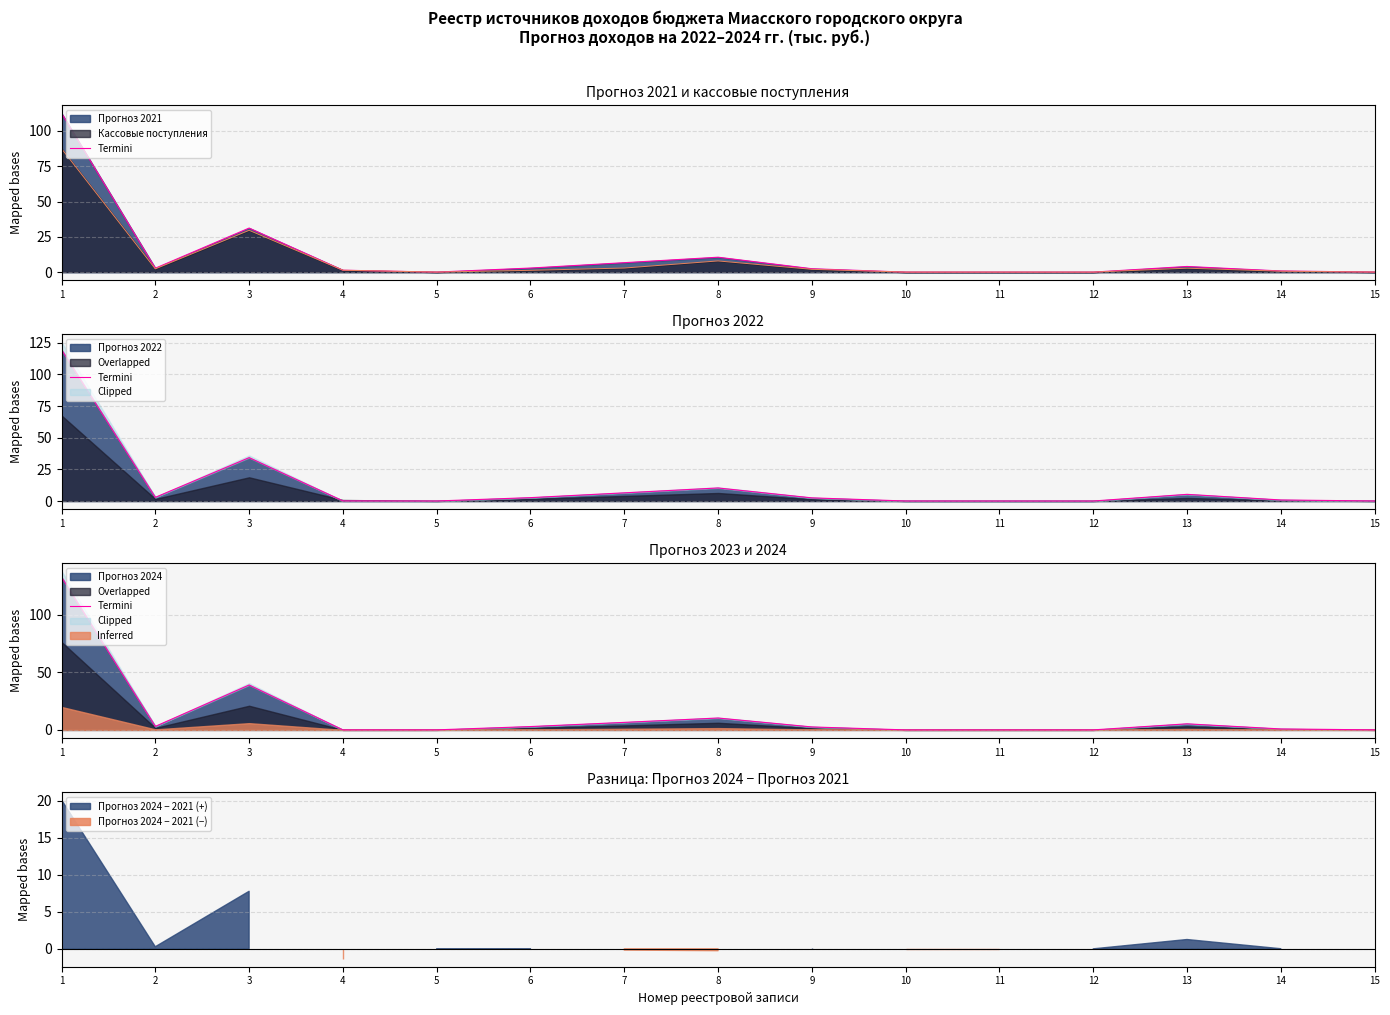

Which label corresponds to the smallest value in the chart?

12